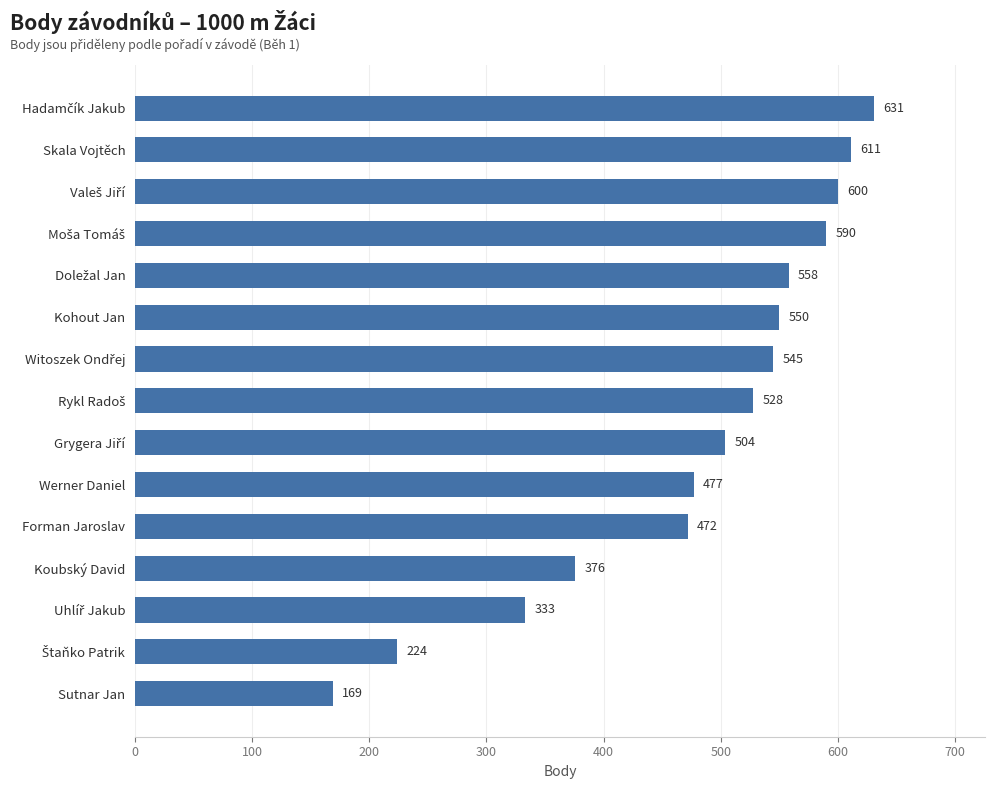

How many data points does each series have?

15